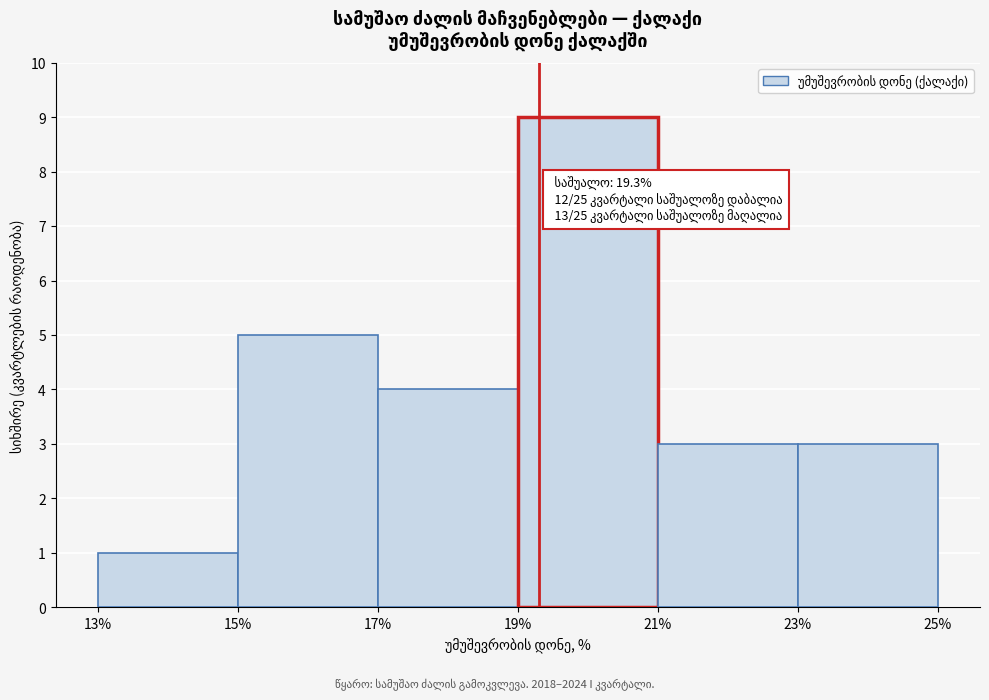

Which range on the x-axis has the tallest bar?

19% to 21%